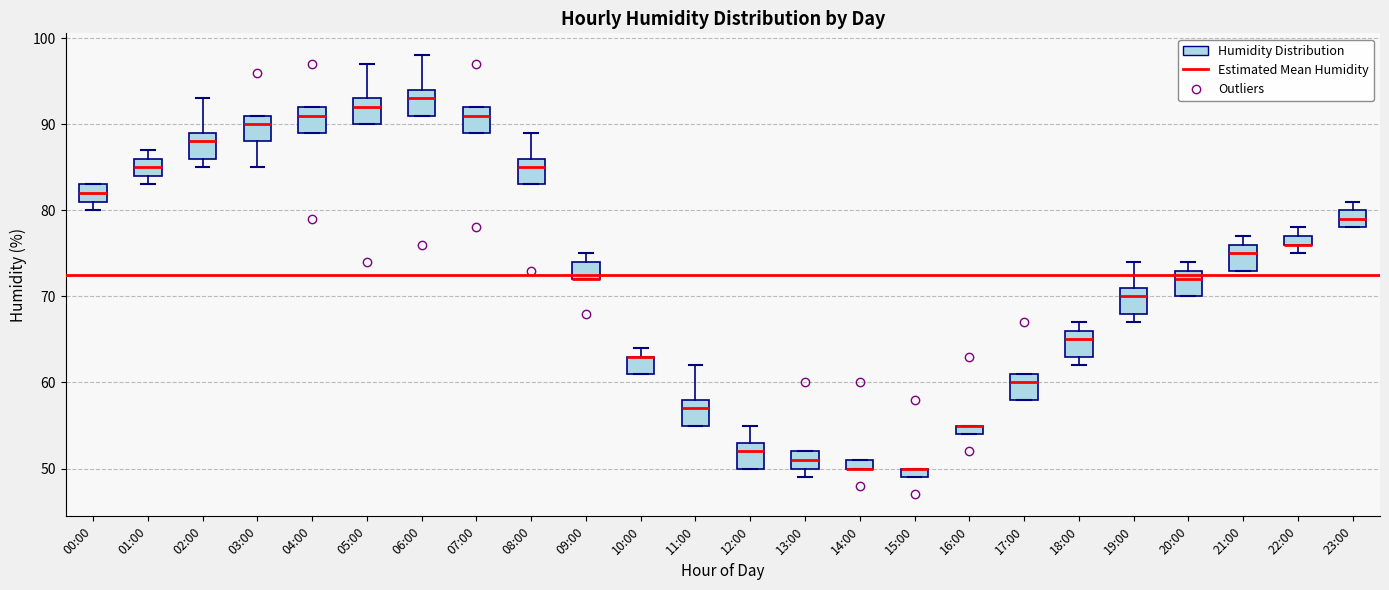

Where is the lower edge of the box for 02:00 on the y-axis? The values are not printed on the chart, so give them approximately, as read against the axis.

86